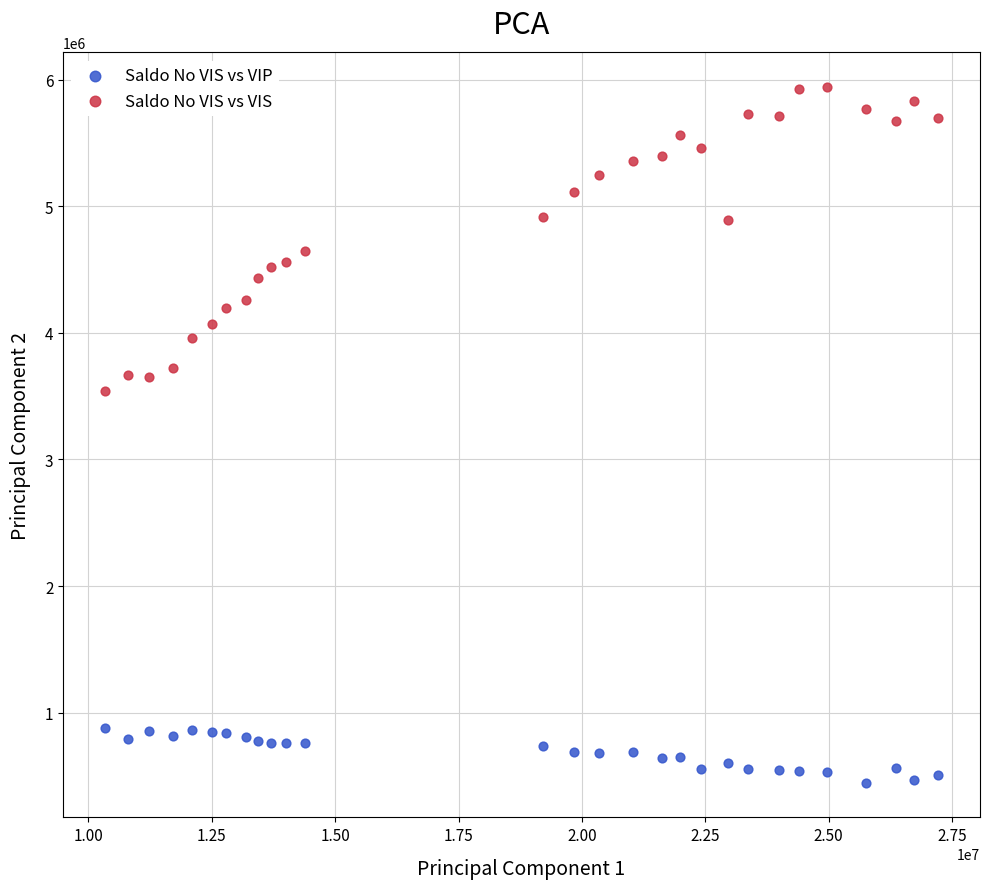

Across all data points, what is the range of Y values (max minus min)?

5493231.4